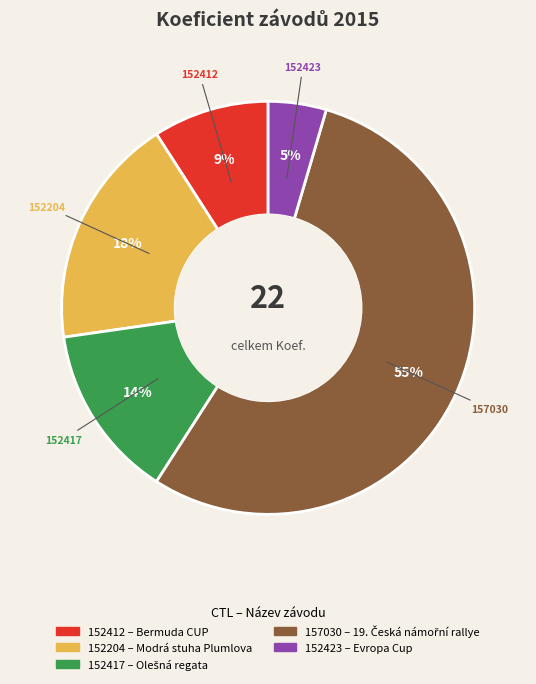

Which has a higher value, 152417 or 157030?

157030